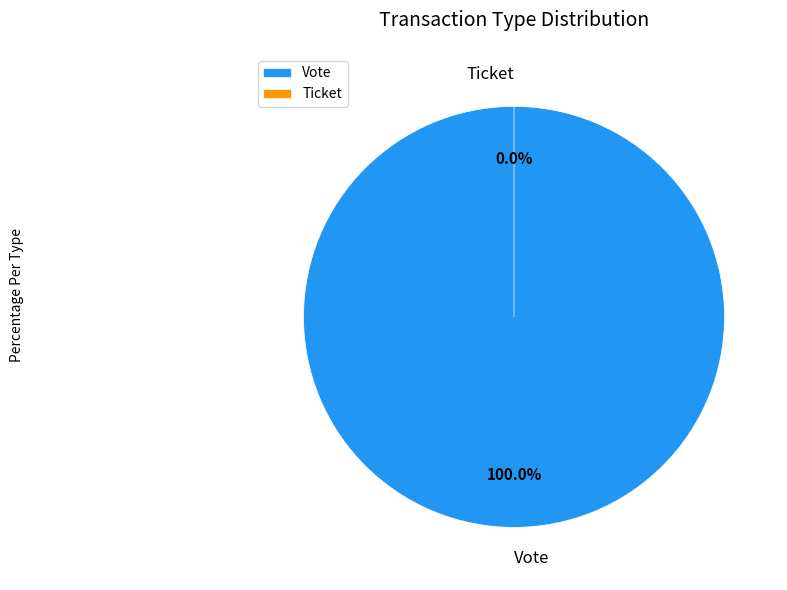

To the nearest percent, what is the difference between the Ticket and Vote slice percentages?

100%